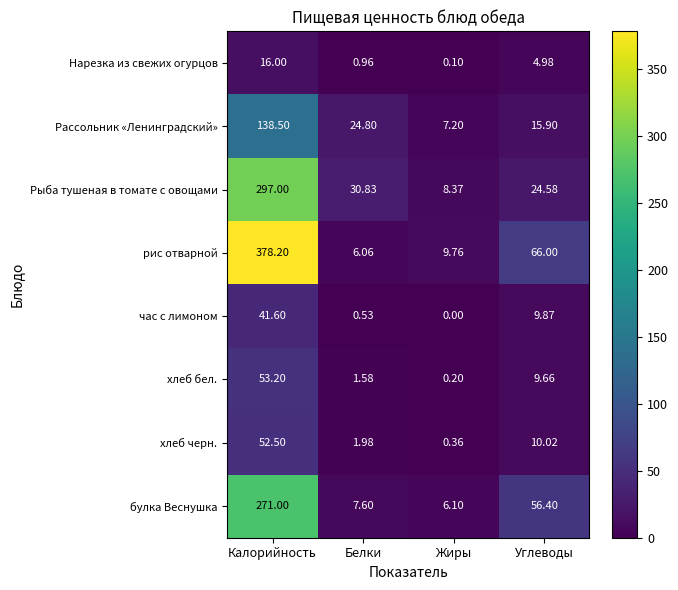

Rank the categories by час с лимоном value from lowest to highest.

Жиры, Белки, Углеводы, Калорийность